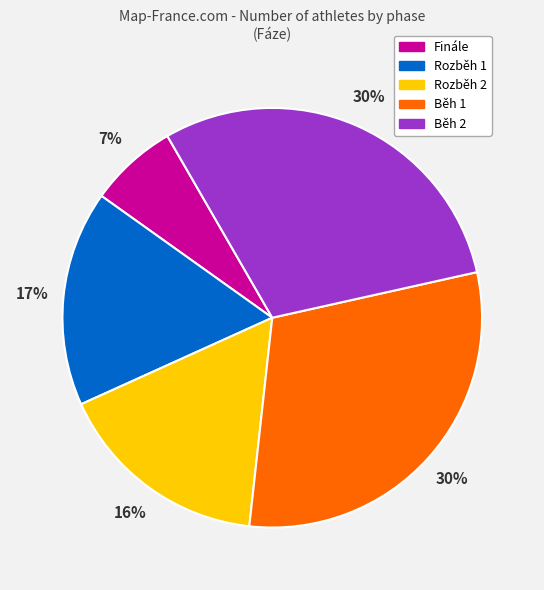

To the nearest percent, what is the combined percentage of Běh 1 and Rozběh 1?

47%